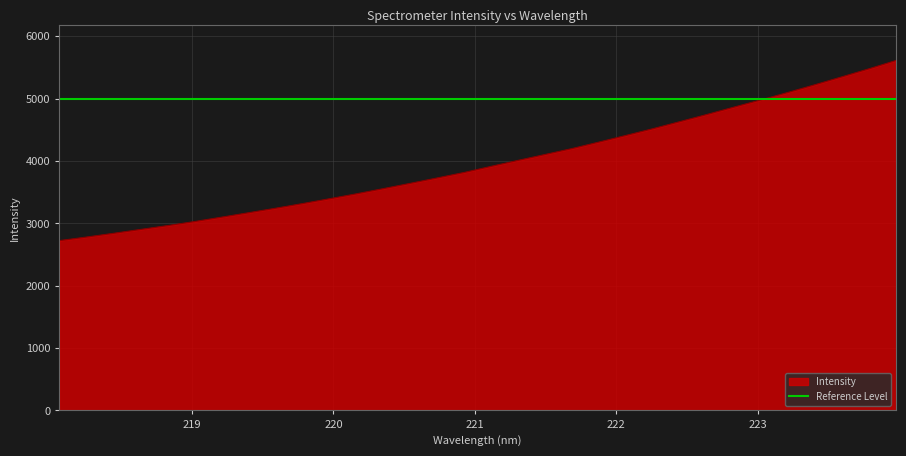

What is the sum of the values at 223.7895 and 222.0721?

9892.9